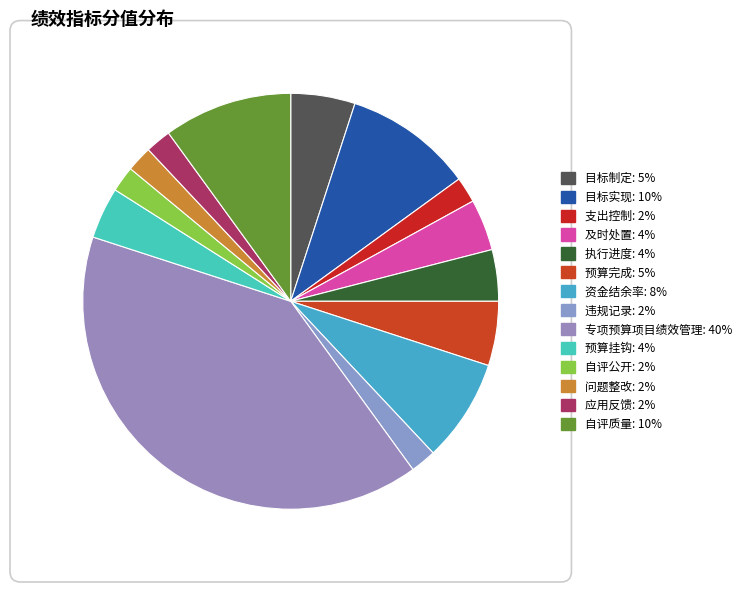

What is the change in value from 支出控制 to 执行进度?

+2